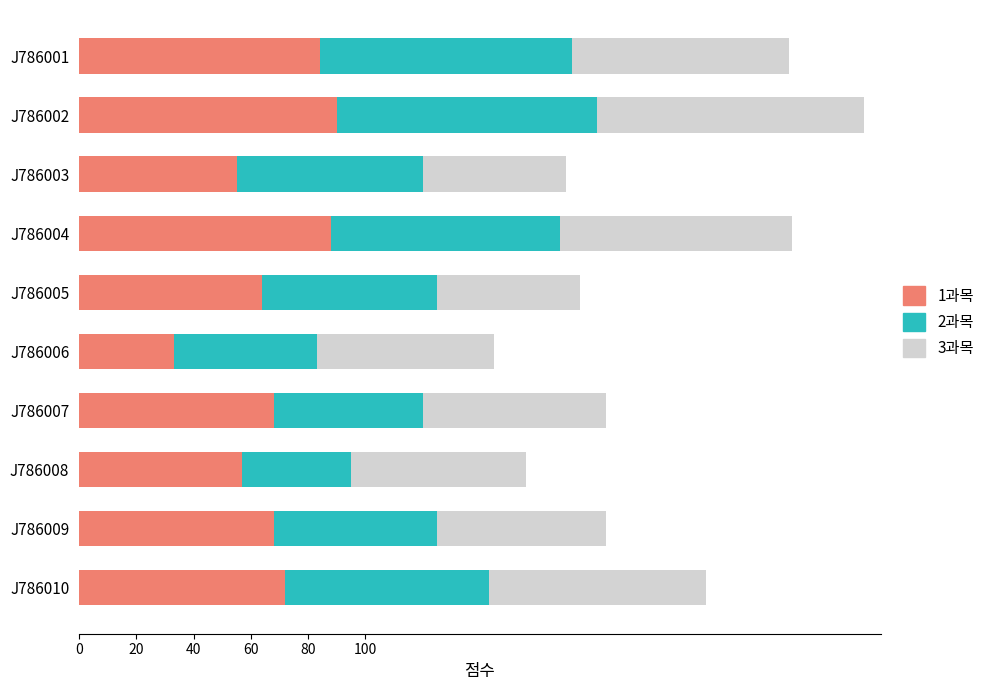

Is it true that 1과목 equals 124 at J786001?

False